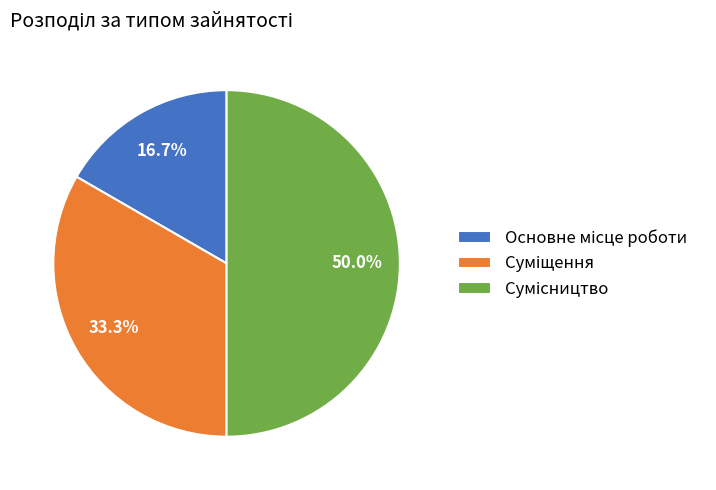

Does Основне місце роботи account for over 50% of the chart?

No